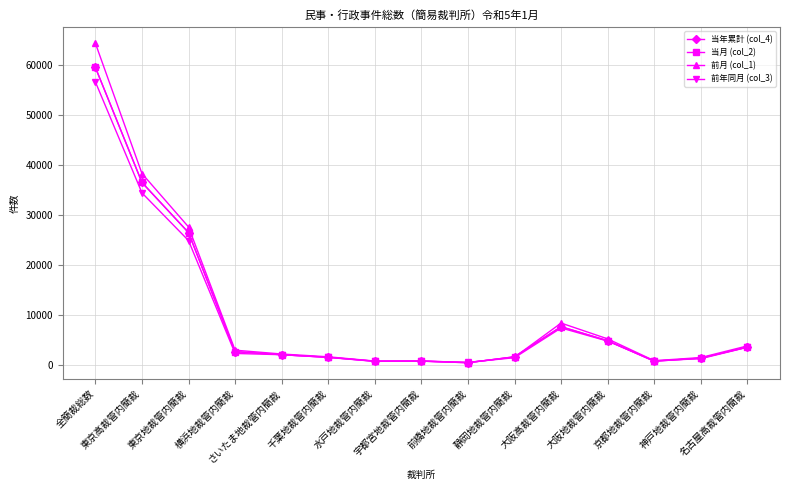

True or false: 前年同月 (col_3) and 当月 (col_2) cross at least once.

True